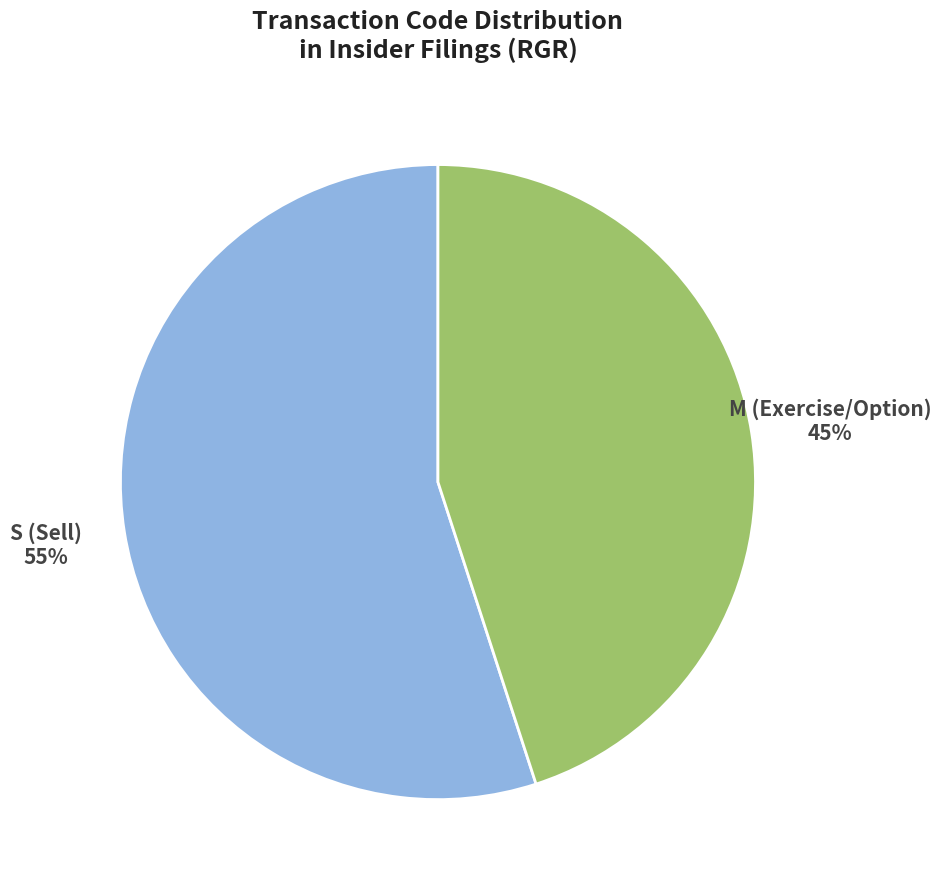

Between S (Sell) and M (Exercise/Option), which is larger?

S (Sell)